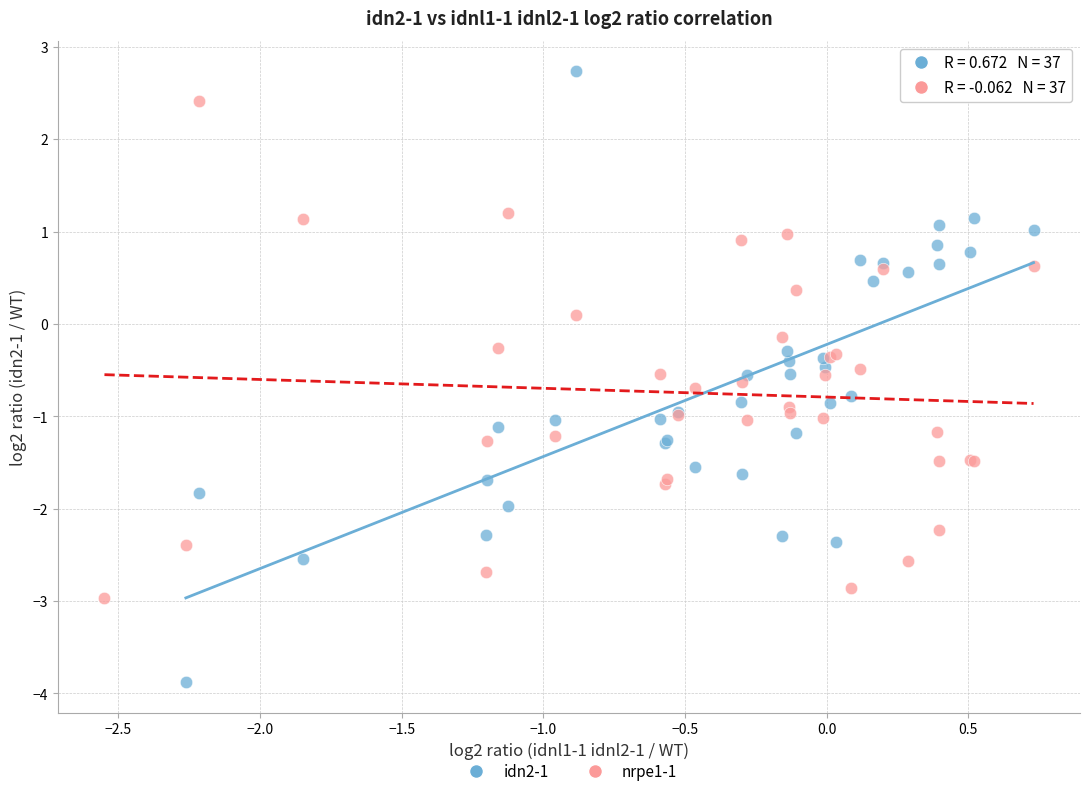

Which series has the largest Y range (max minus min)?

idn2-1